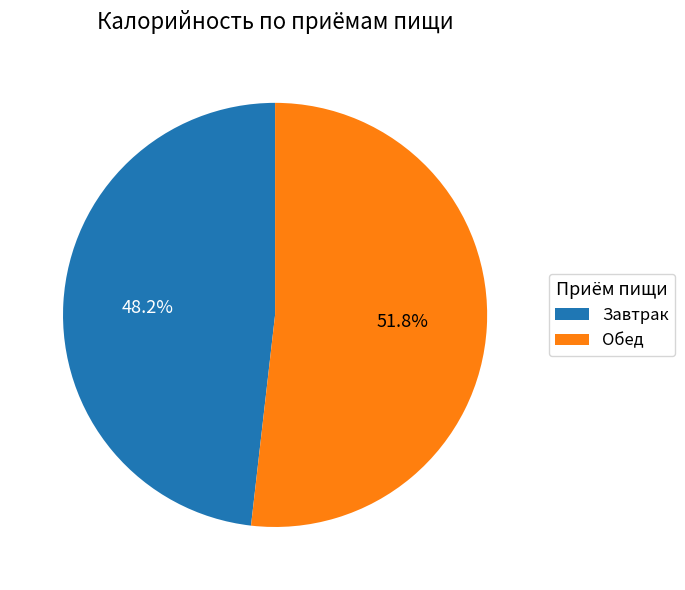

Which has a higher value, Обед or Завтрак?

Обед